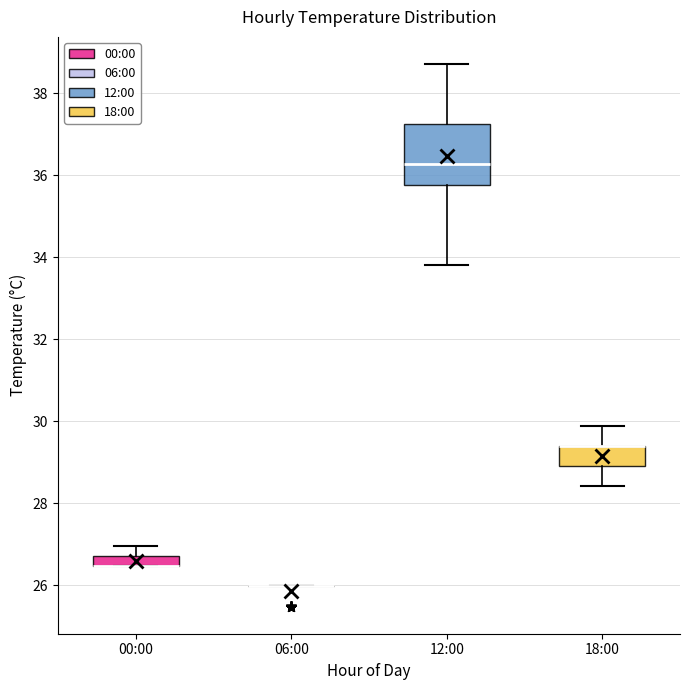

Comparing the boxes themselves (not the whiskers), which one is the tallest?

12:00